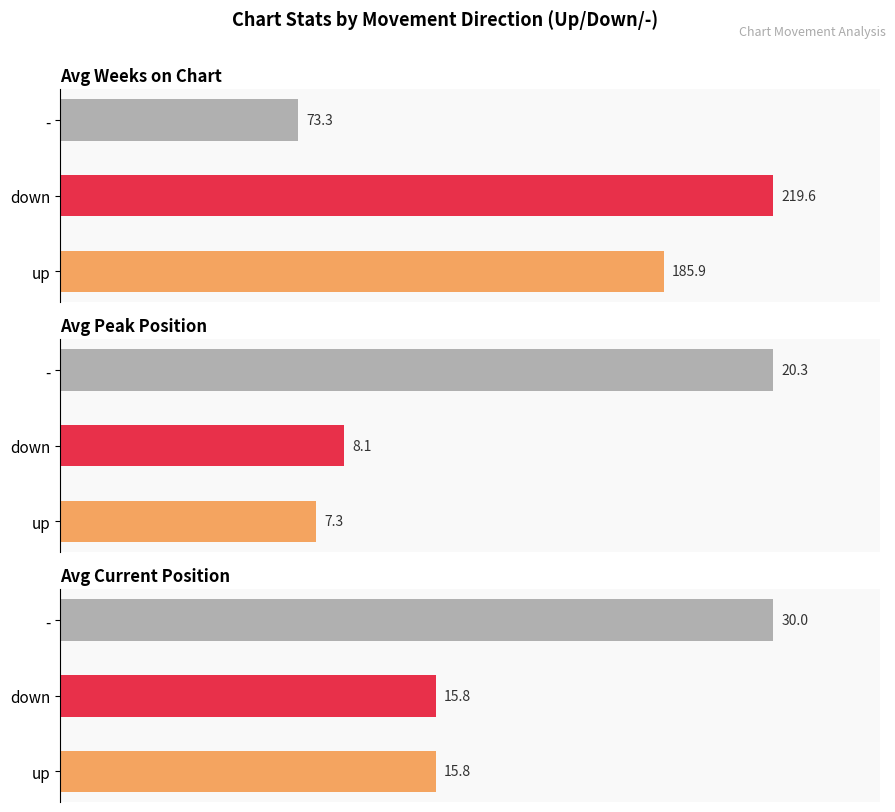

How many groups of bars are there?

3